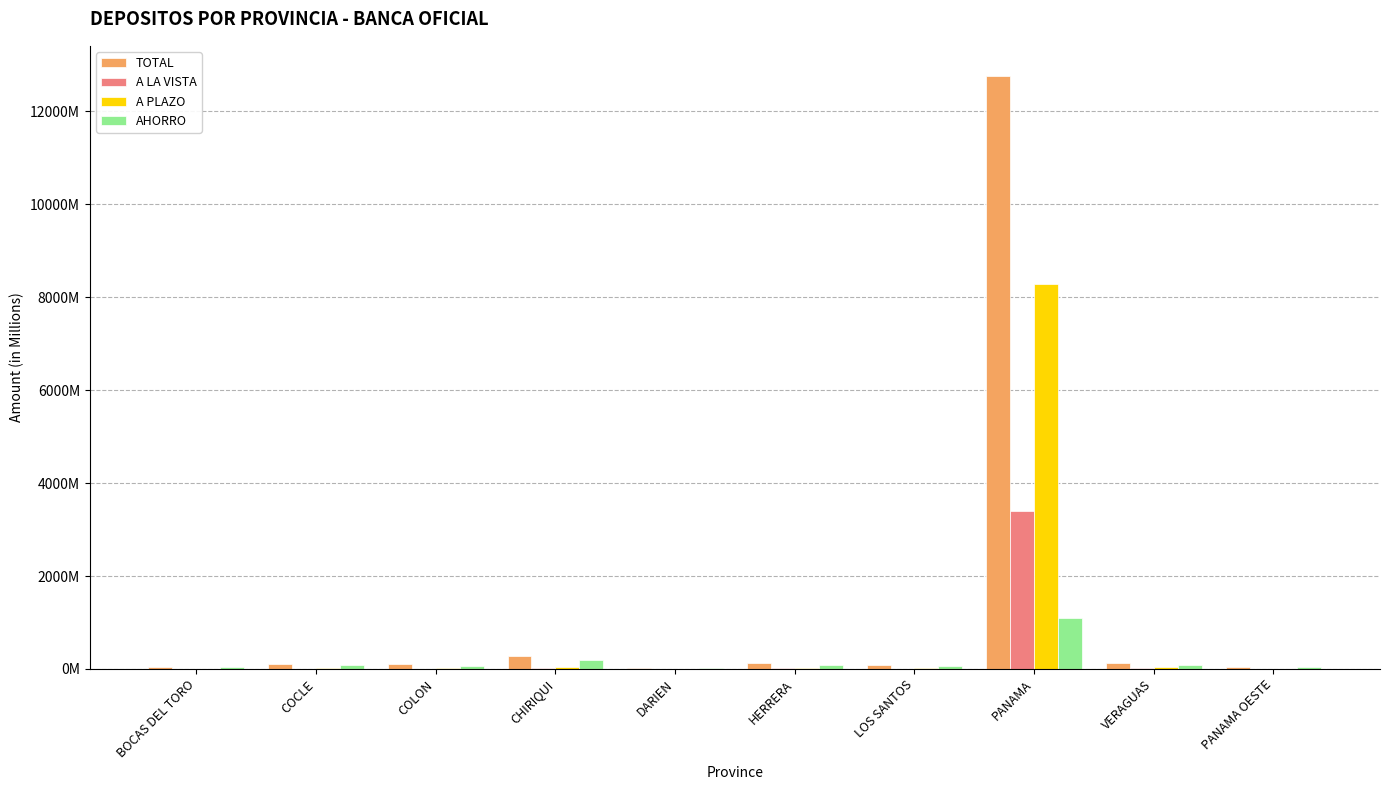

What are all the series names shown in the legend?

TOTAL, A LA VISTA, A PLAZO, AHORRO